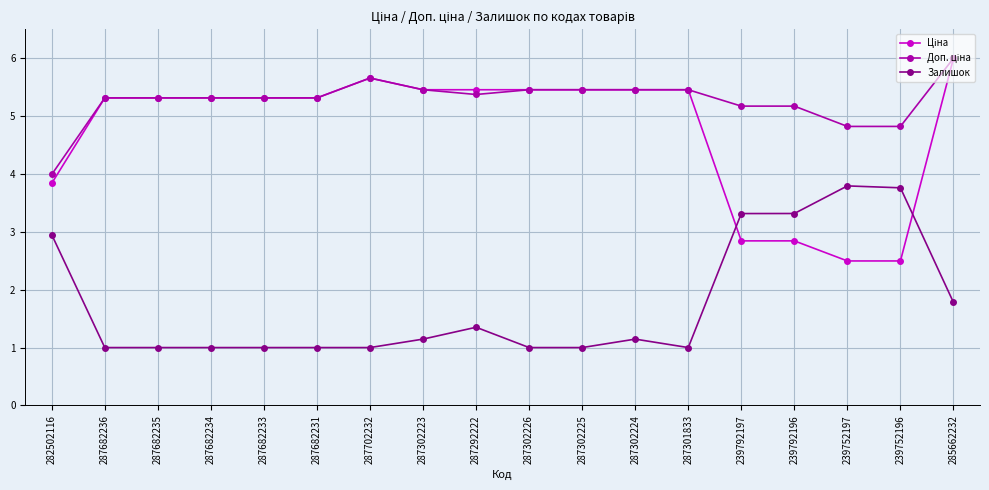

What is the label of the 13th point from the left?

287301833